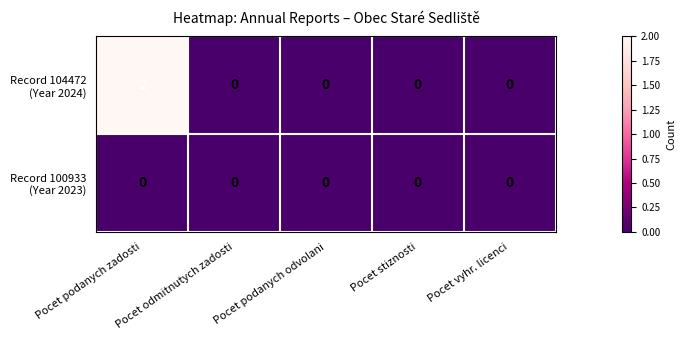

Which label corresponds to the largest value in the chart?

Pocet podanych zadosti